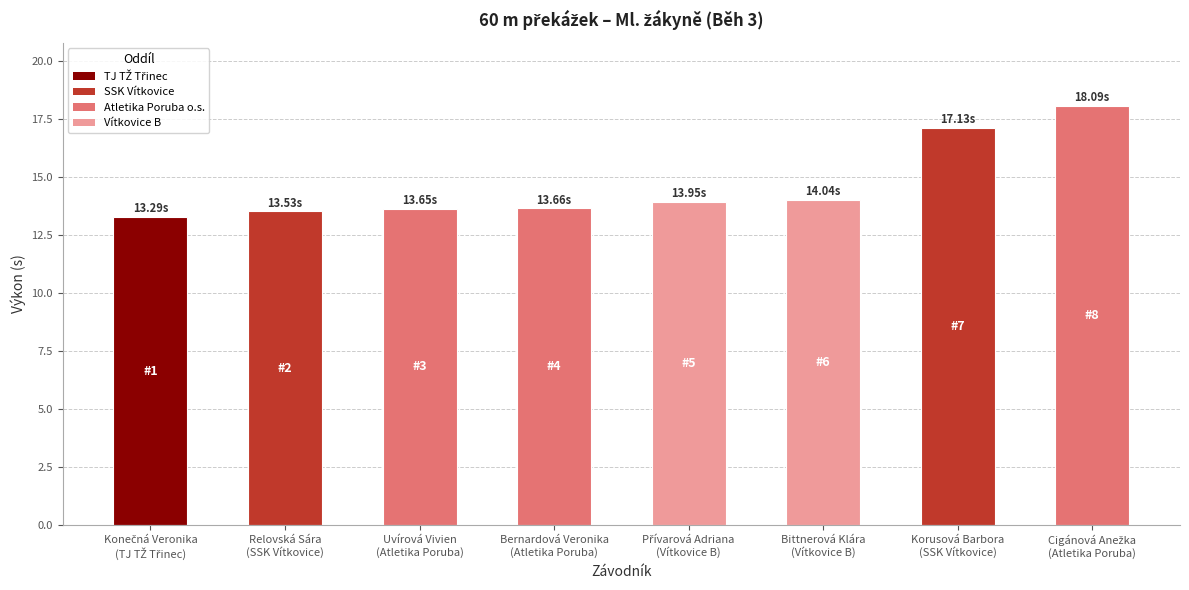

What is the difference between the second highest and second lowest values?

3.6